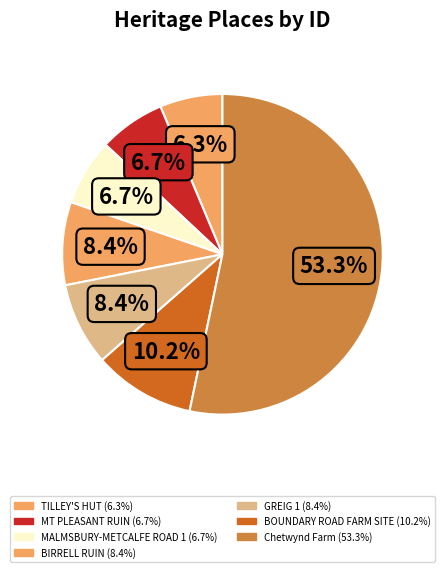

Count the number of slices in the pie.

7